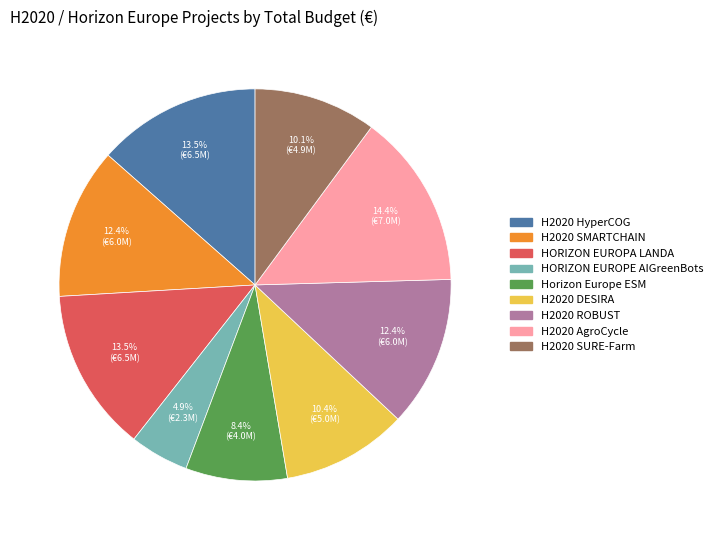

To the nearest percent, what is the difference between the largest and smallest slice percentages?

10%